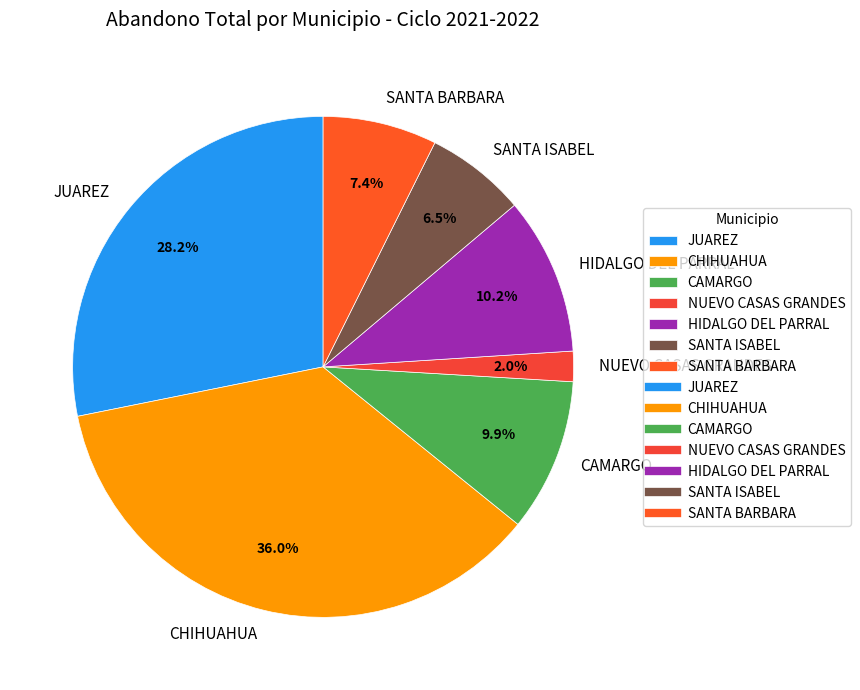

How many slices are in this pie chart?

7